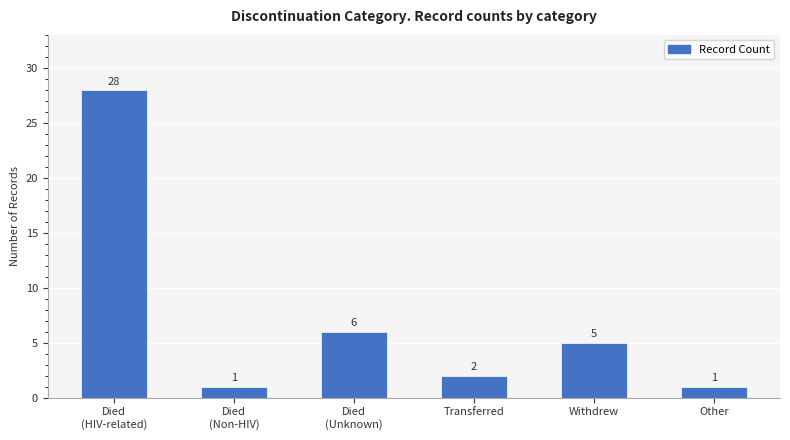

What position from the left is Died
(Unknown)?

3